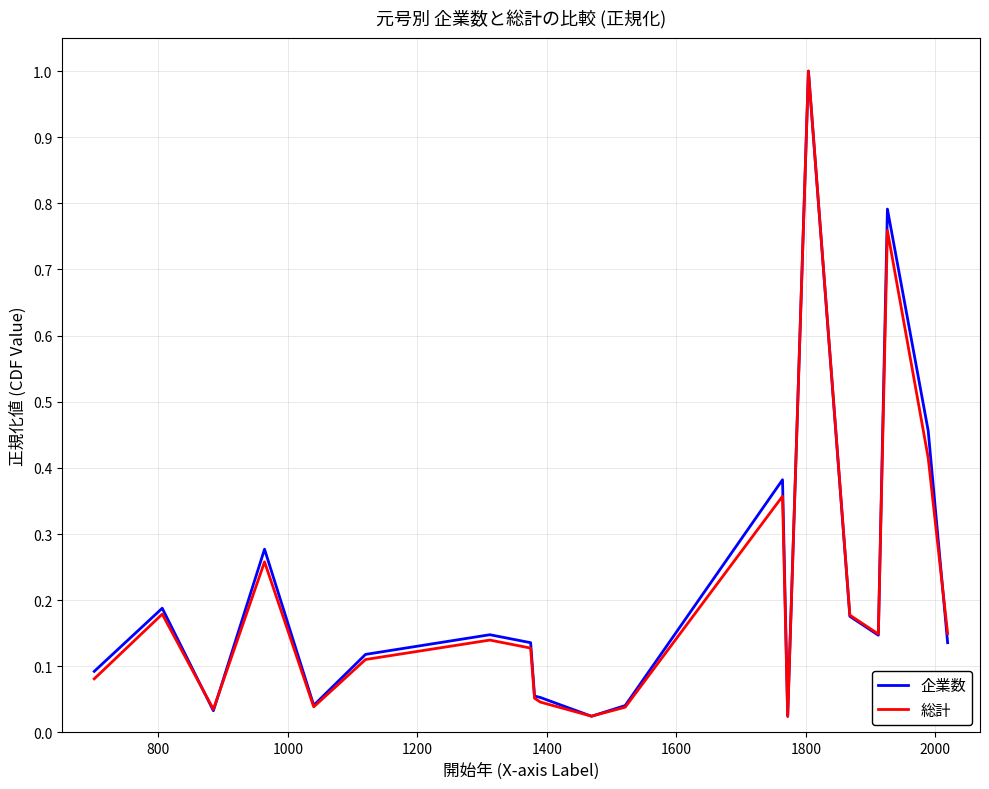

What is the maximum value for 企業数?

1.0